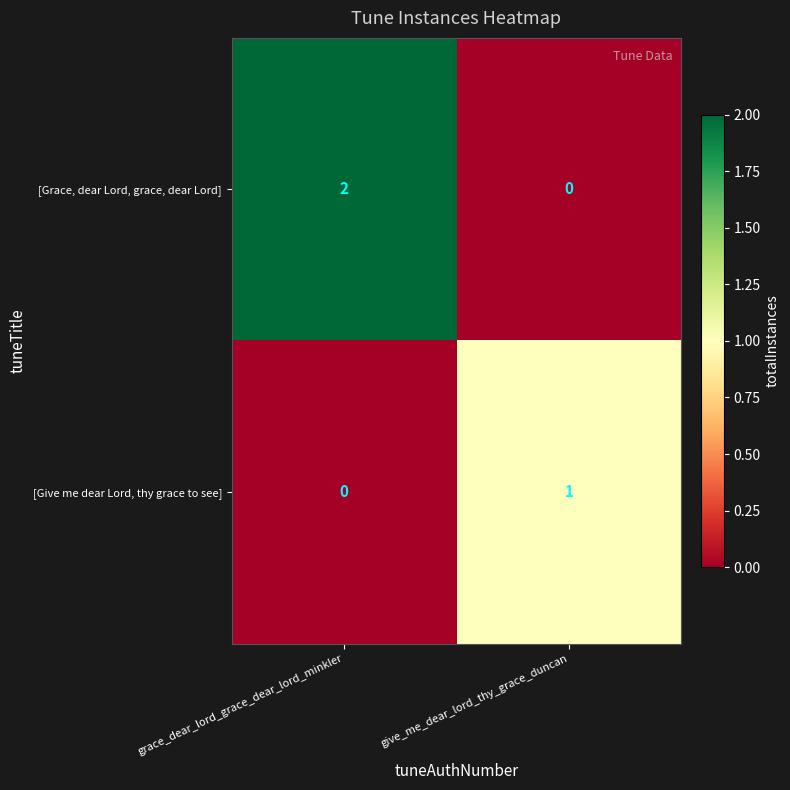

The value of [Give me dear Lord, thy grace to see] at grace_dear_lord_grace_dear_lord_minkler is -1. True or false?

False